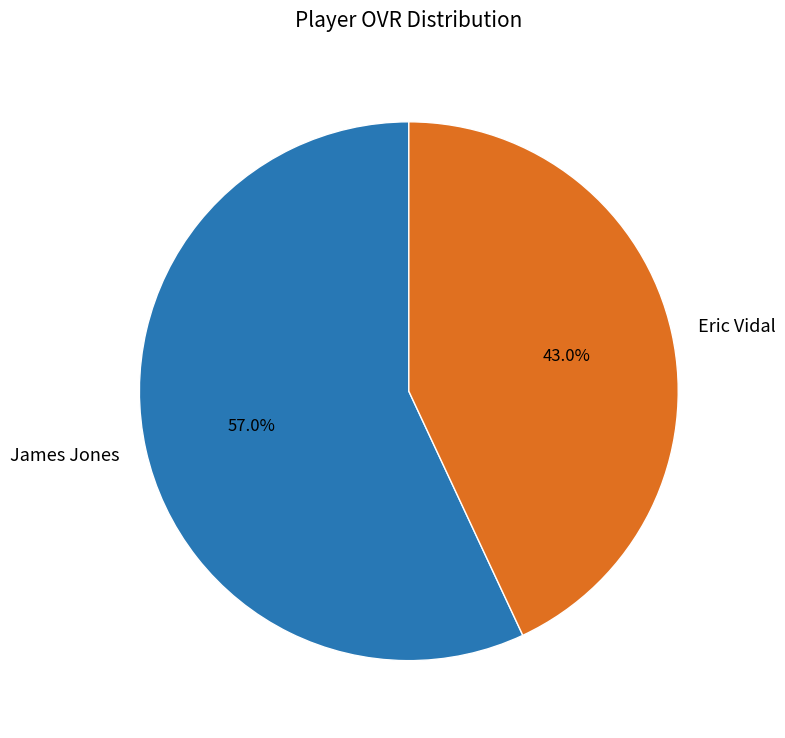

Which slice is the smallest?

Eric Vidal